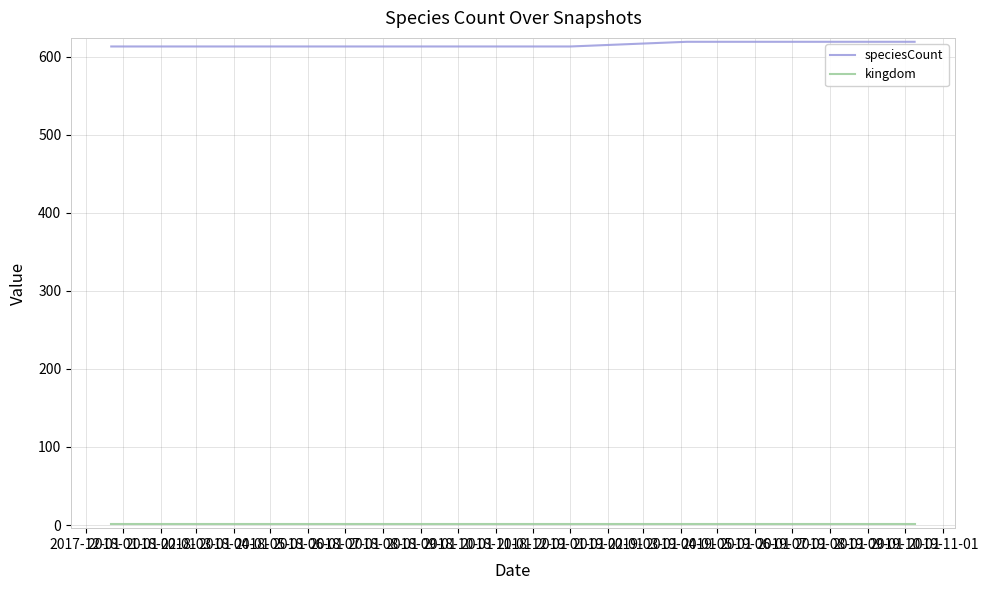

What is the greatest value displayed?

619